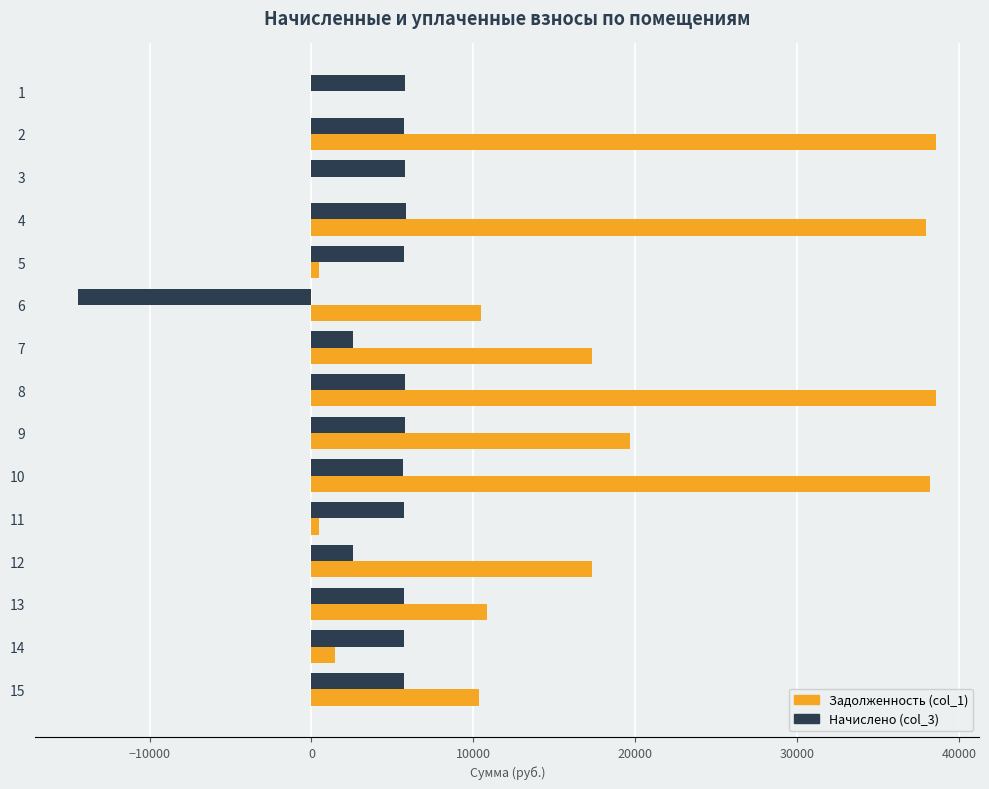

What is the total value across all series at 4?

43813.9